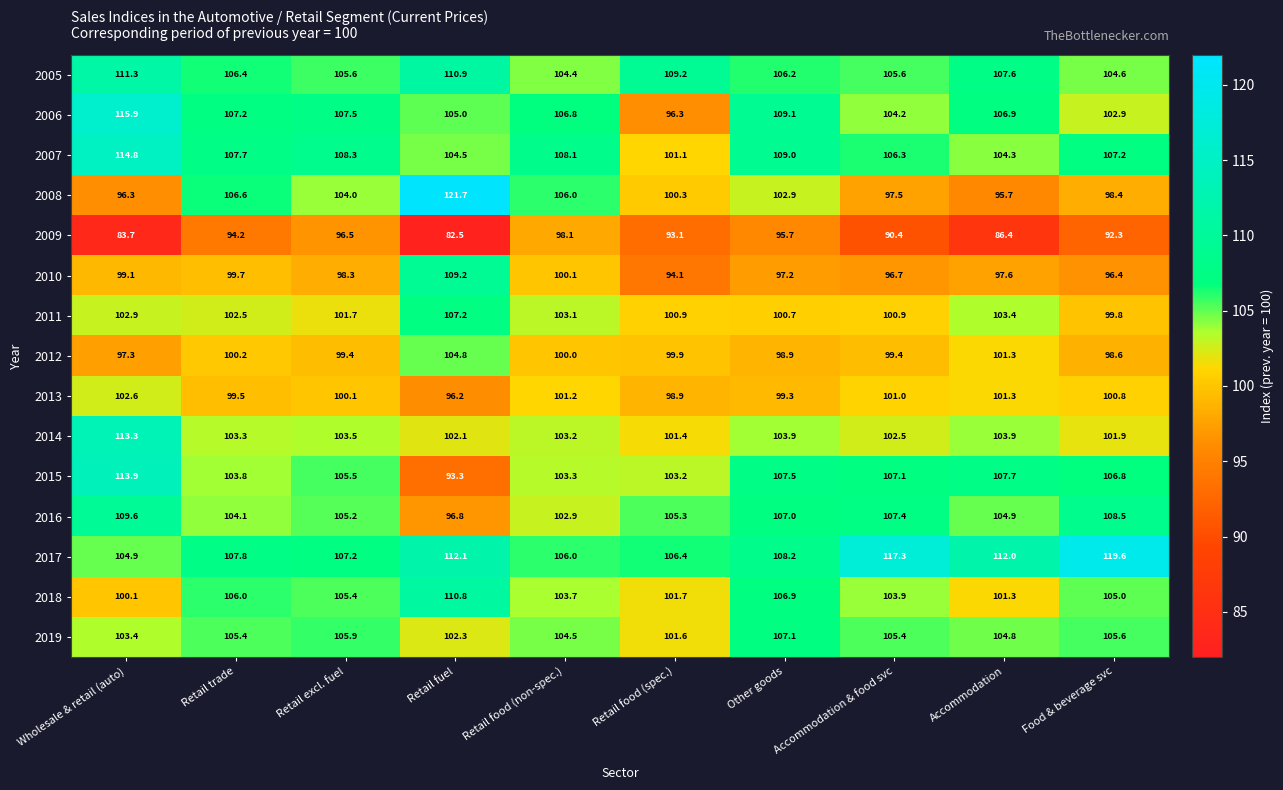

What is the average value of the 2018 series?

104.5